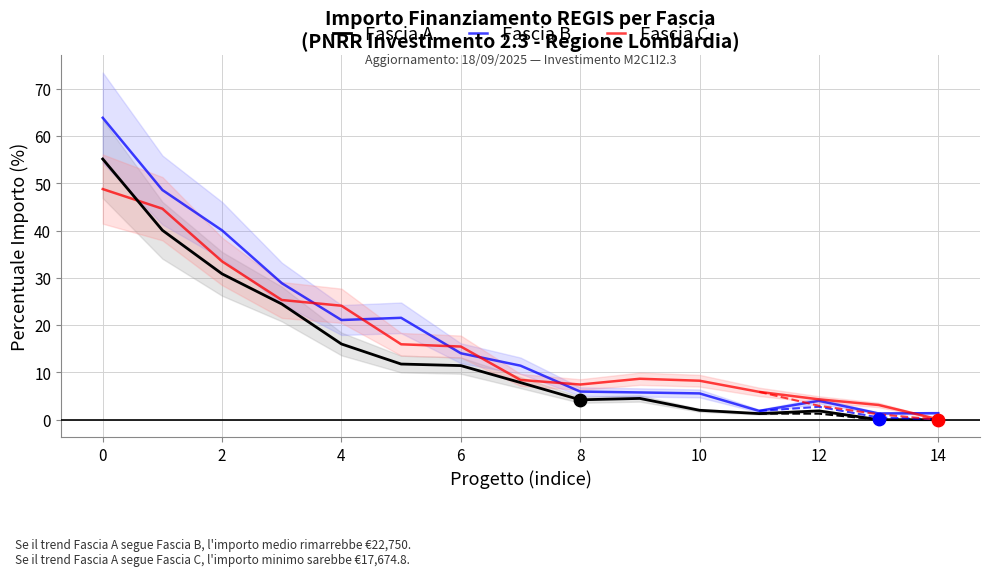

Which series has the largest Y range (max minus min)?

Fascia B